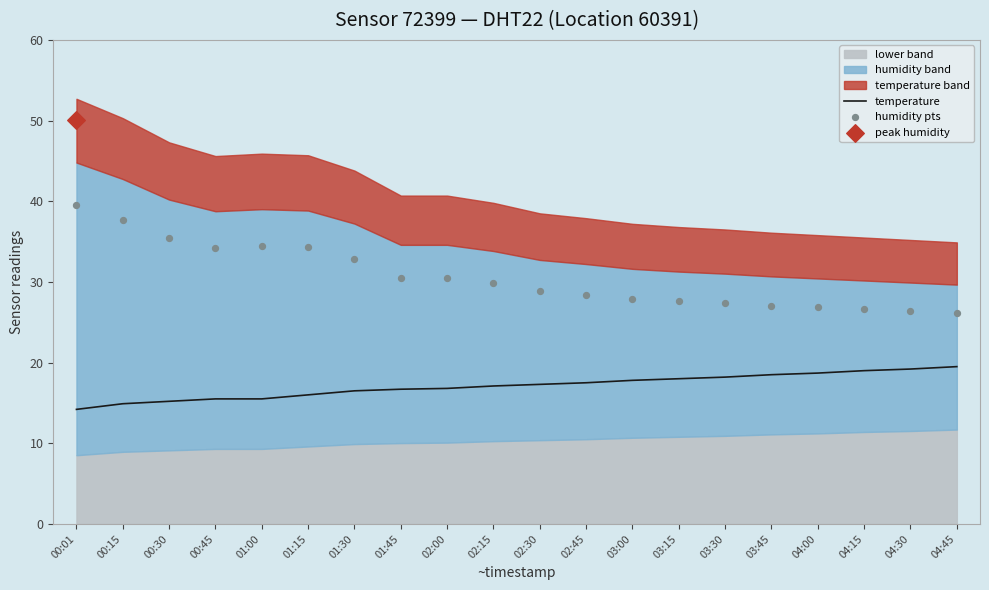

What is the total value across all series at 04:15?

45.6